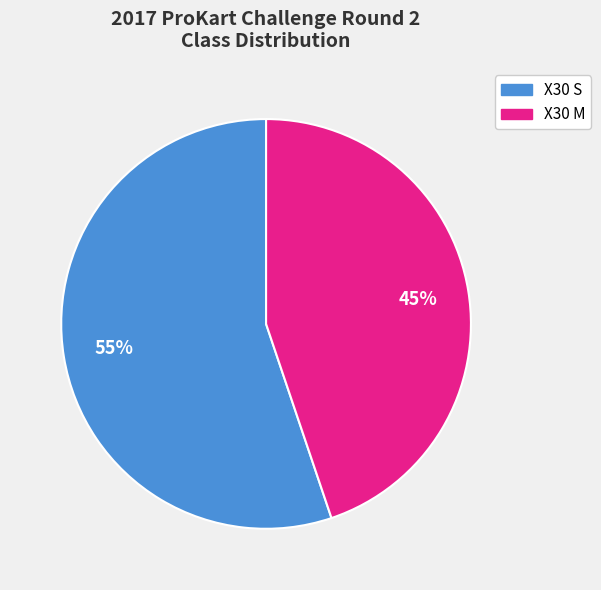

Rank the categories by value from lowest to highest.

X30 M, X30 S